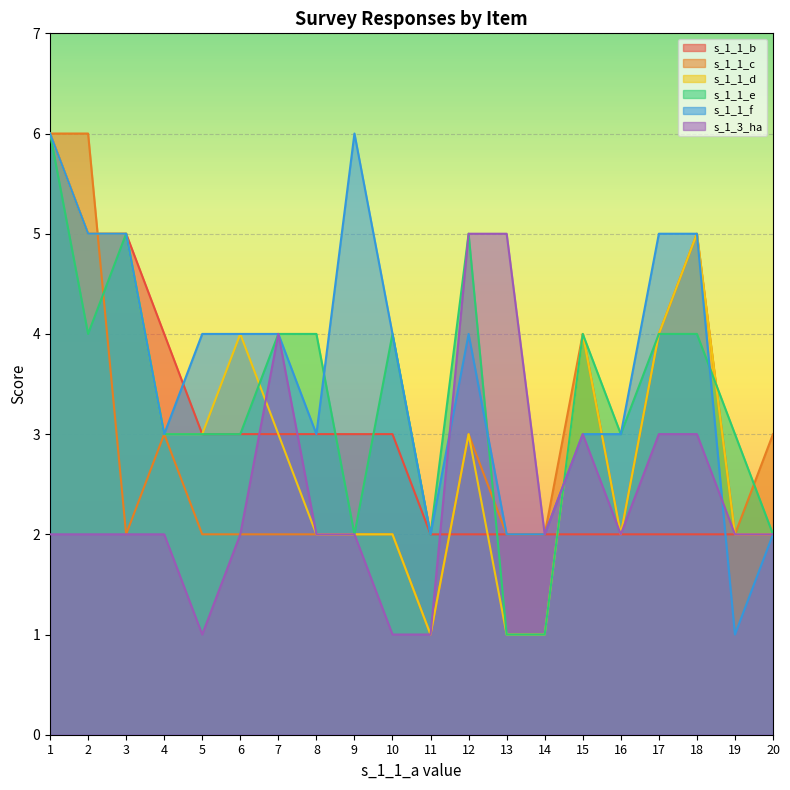

Which has a higher value, 6 or 7?

6